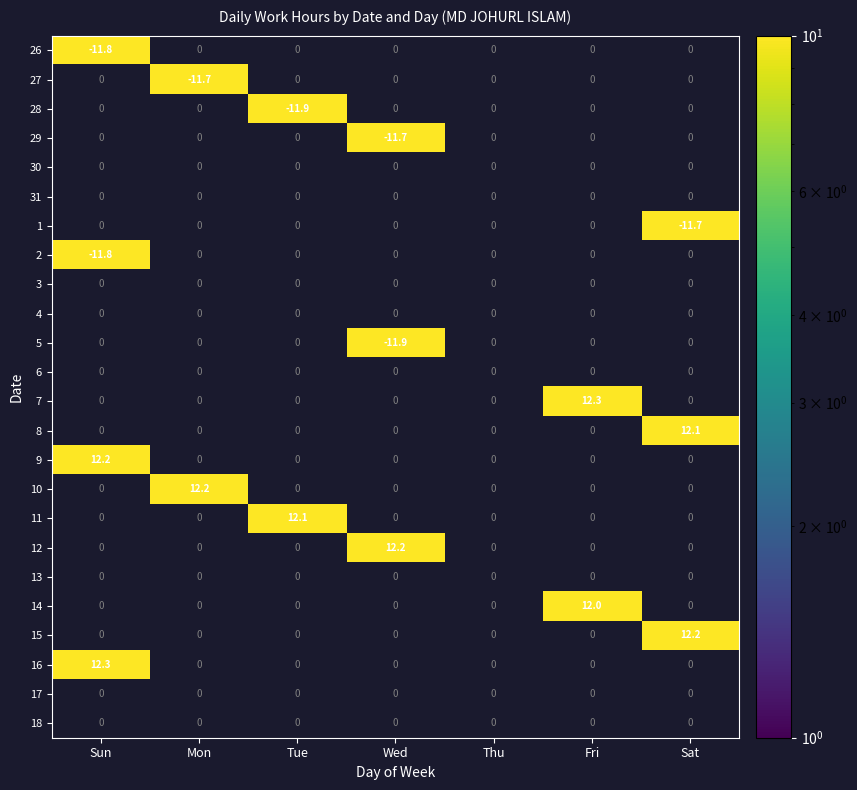

The value of 10 at Mon is 16.3. True or false?

False